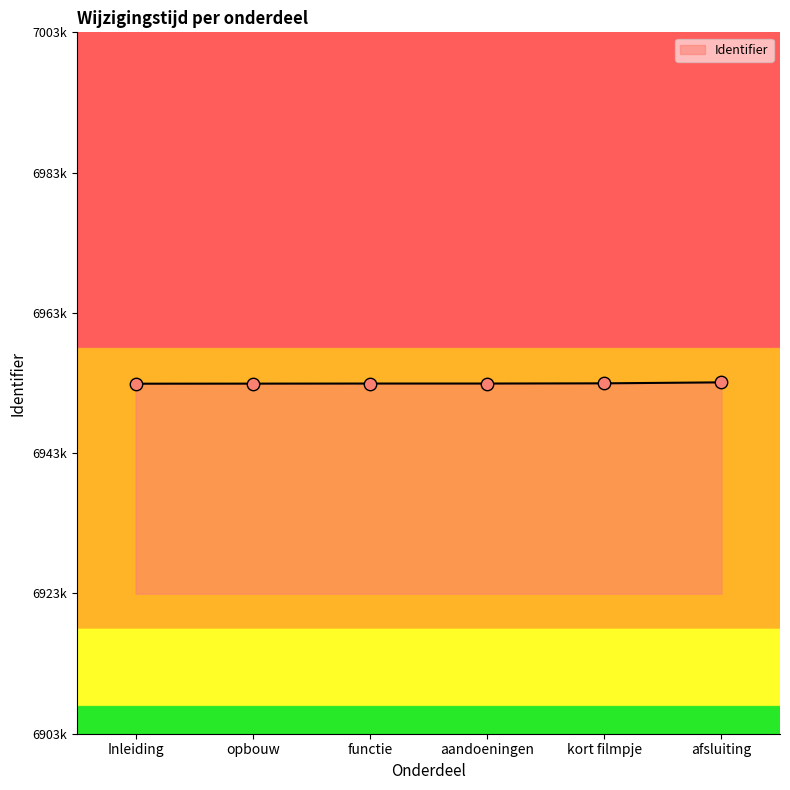

Does the chart have visible grid lines?

No